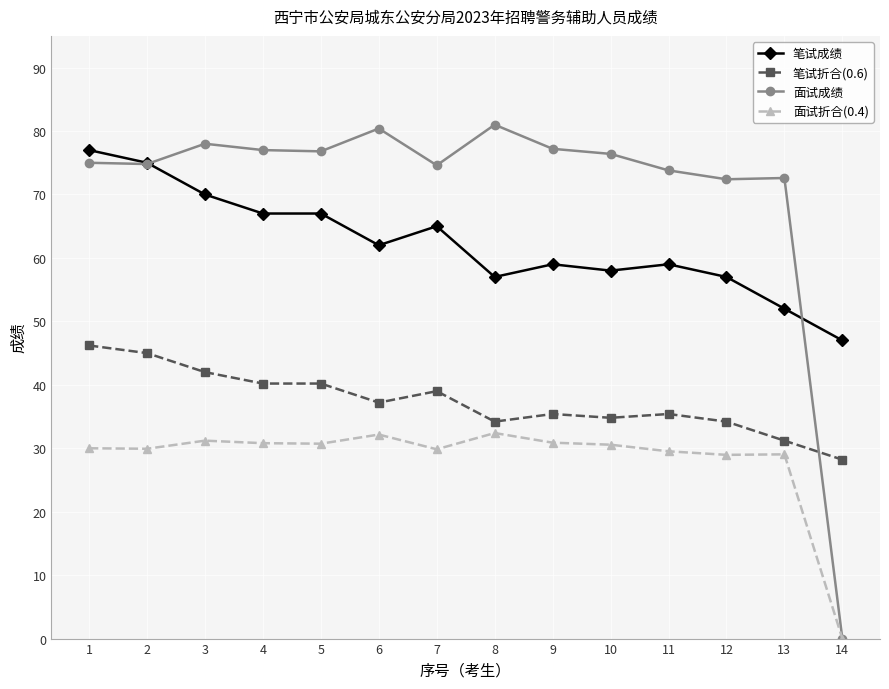

List the series in order of their peak value, lowest first.

面试折合(0.4), 笔试折合(0.6), 笔试成绩, 面试成绩